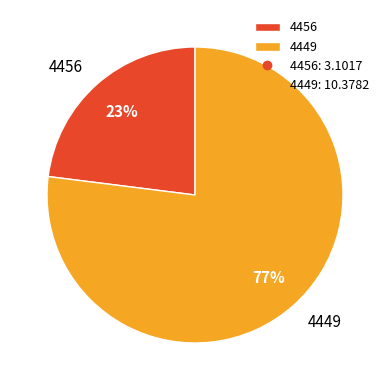

What is the smallest slice in the pie chart?

4456